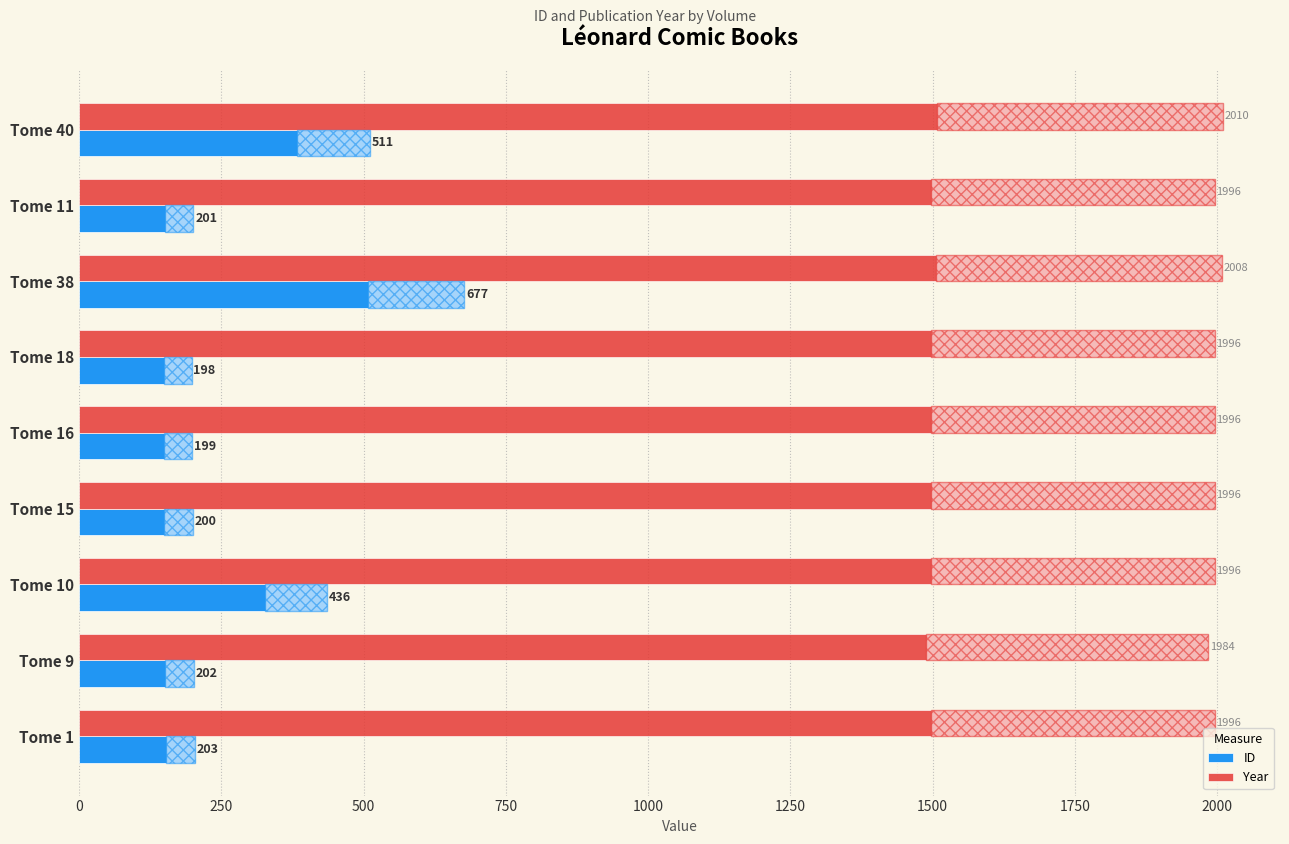

List the series in order of their overall mean, lowest first.

ID, Year